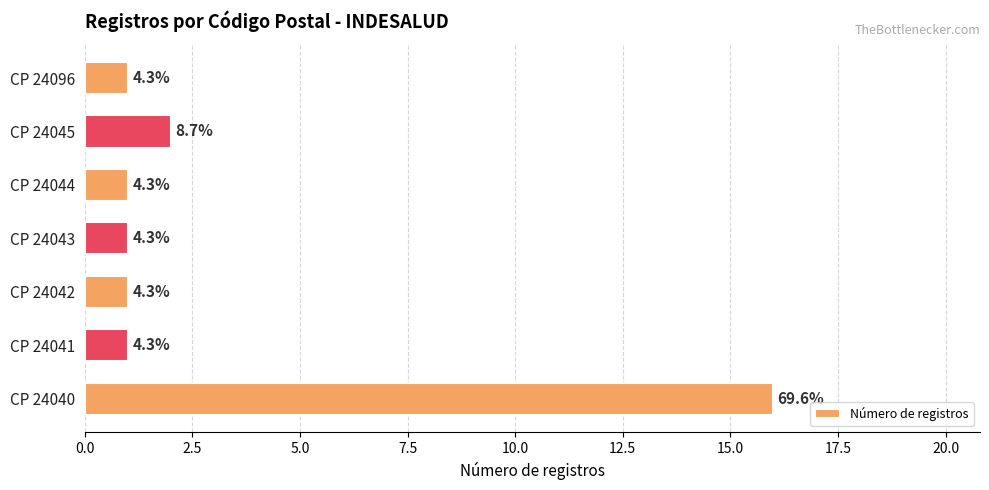

How many bars are there in total?

7